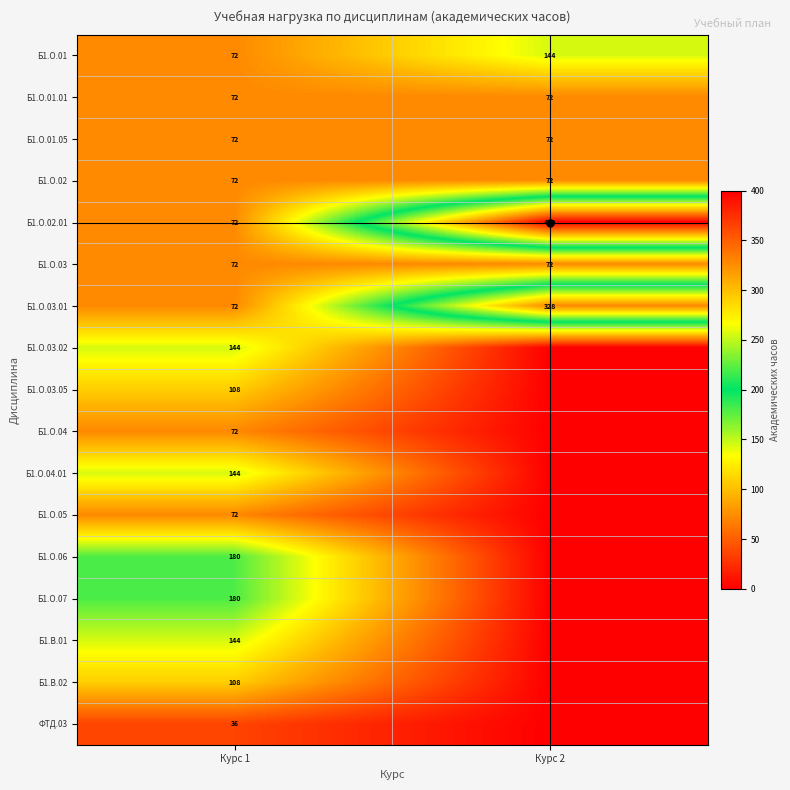

Rank the categories by Б1.О.01 value from lowest to highest.

Курс 1, Курс 2